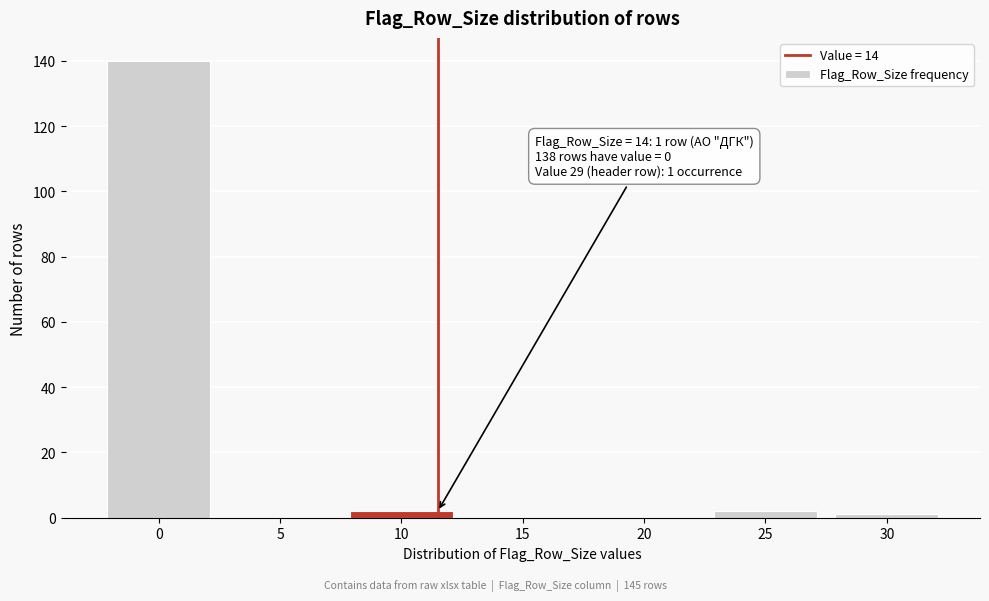

Reading left to right, transcribe all the data shown in this chart.

0=140	5=0	10=2	15=0	20=0	25=2	30=1